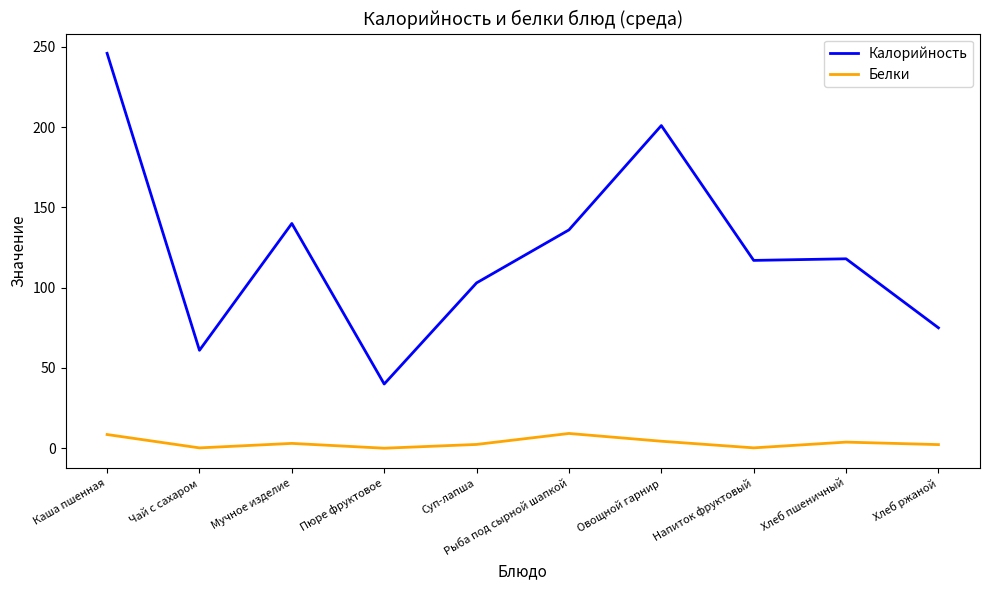

At which category is the sum across all series the highest?

Каша пшенная